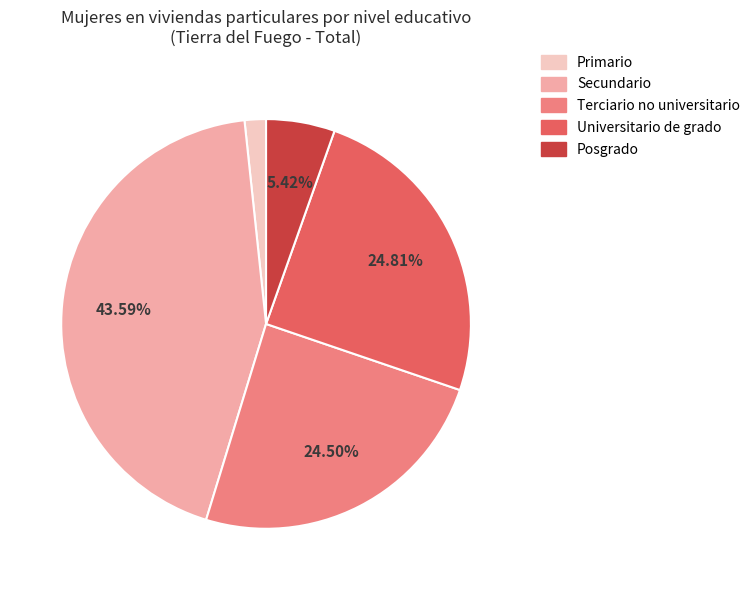

Count the number of slices in the pie.

5